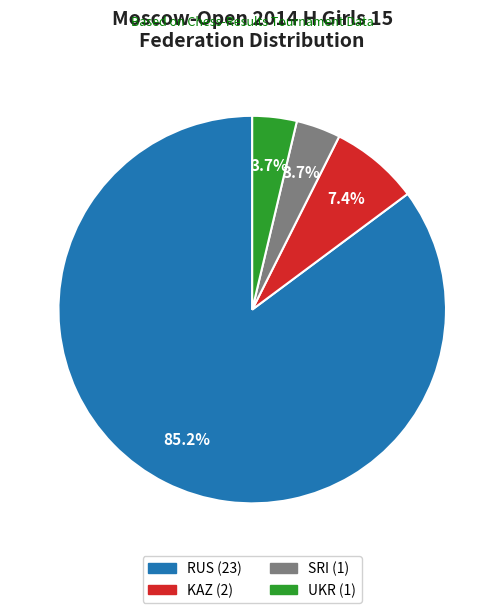

How many segments does this pie chart have?

4